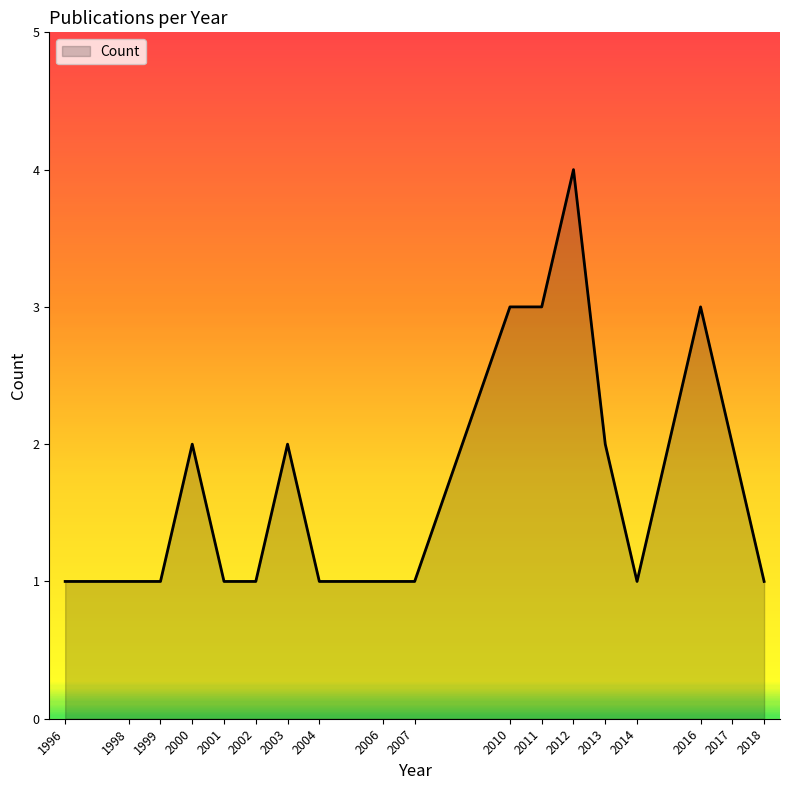

What is the difference between the maximum and minimum values?

3